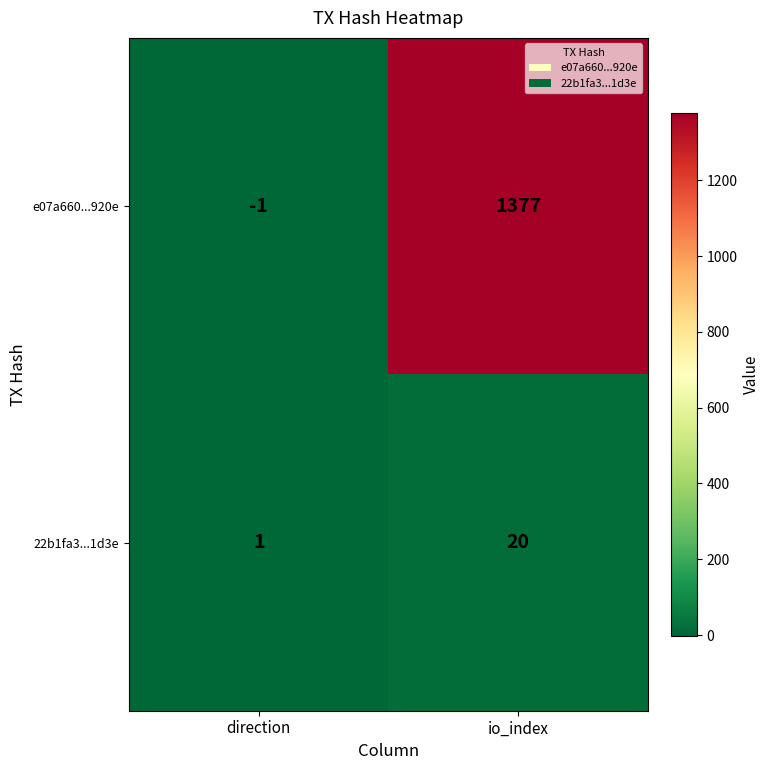

Rank the series by their average value, from lowest to highest.

22b1fa3...1d3e, e07a660...920e